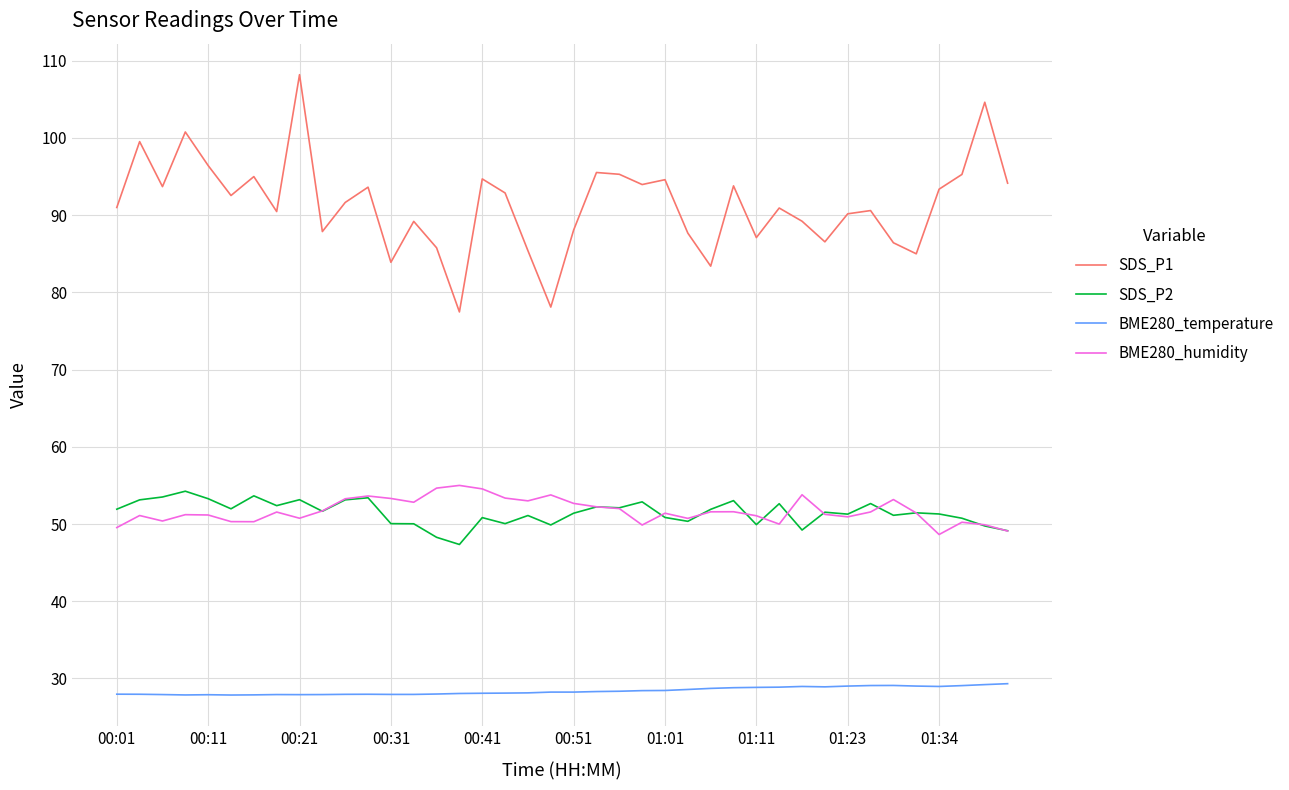

What is the smallest value displayed?

27.9